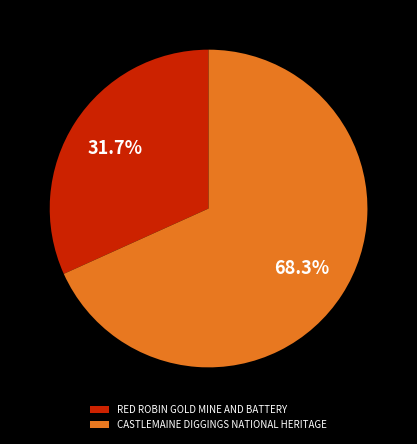

To the nearest percent, what is the difference between the RED ROBIN GOLD MINE AND BATTERY and CASTLEMAINE DIGGINGS NATIONAL HERITAGE slice percentages?

37%